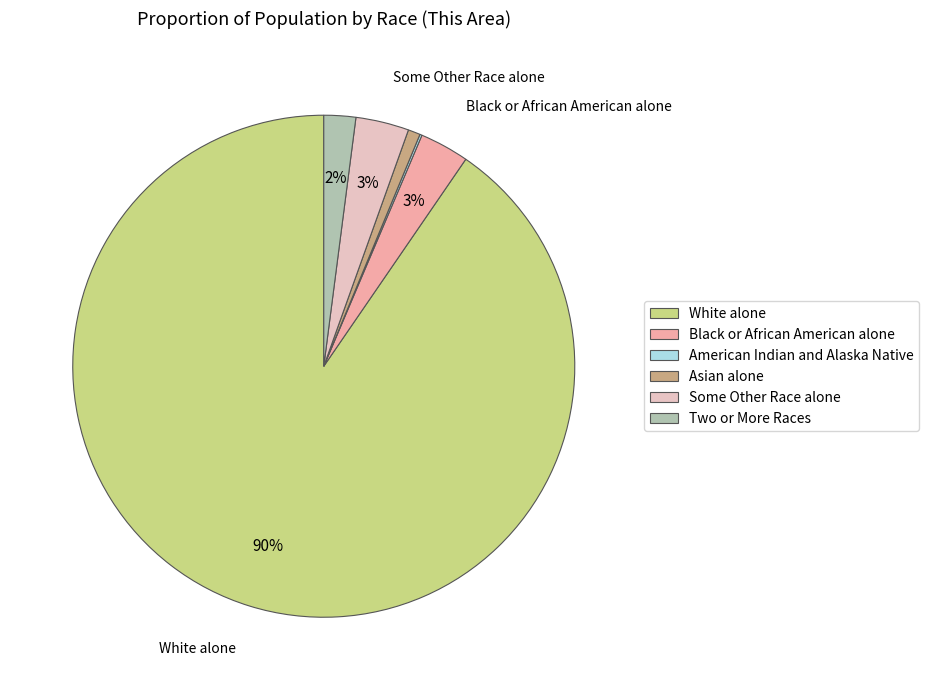

The Two or More Races slice represents 2% of the pie. True or false?

True